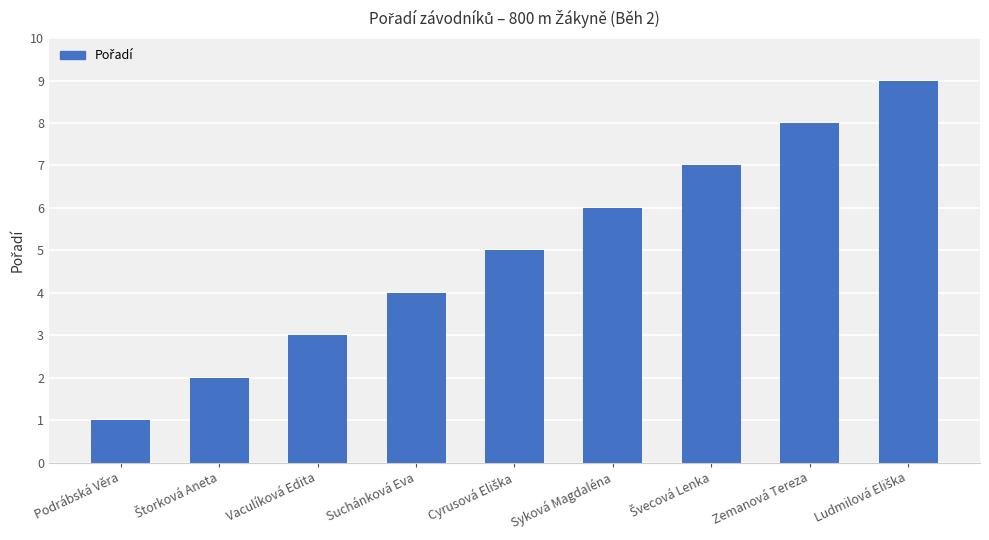

Does the chart contain any negative values?

No